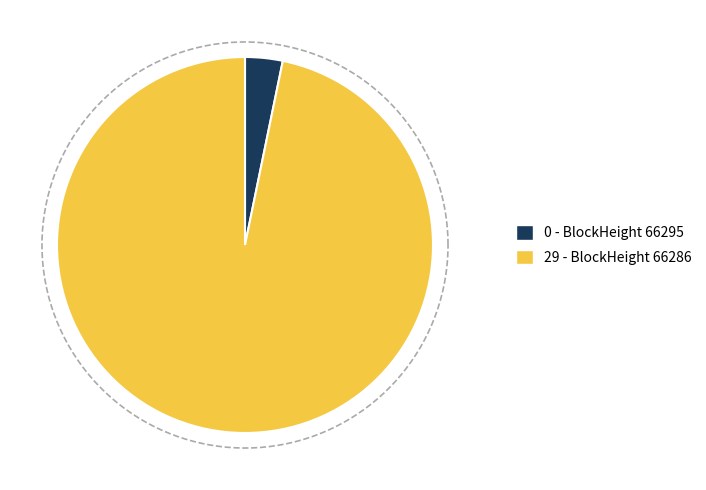

To the nearest percent, what is the average slice percentage?

50%